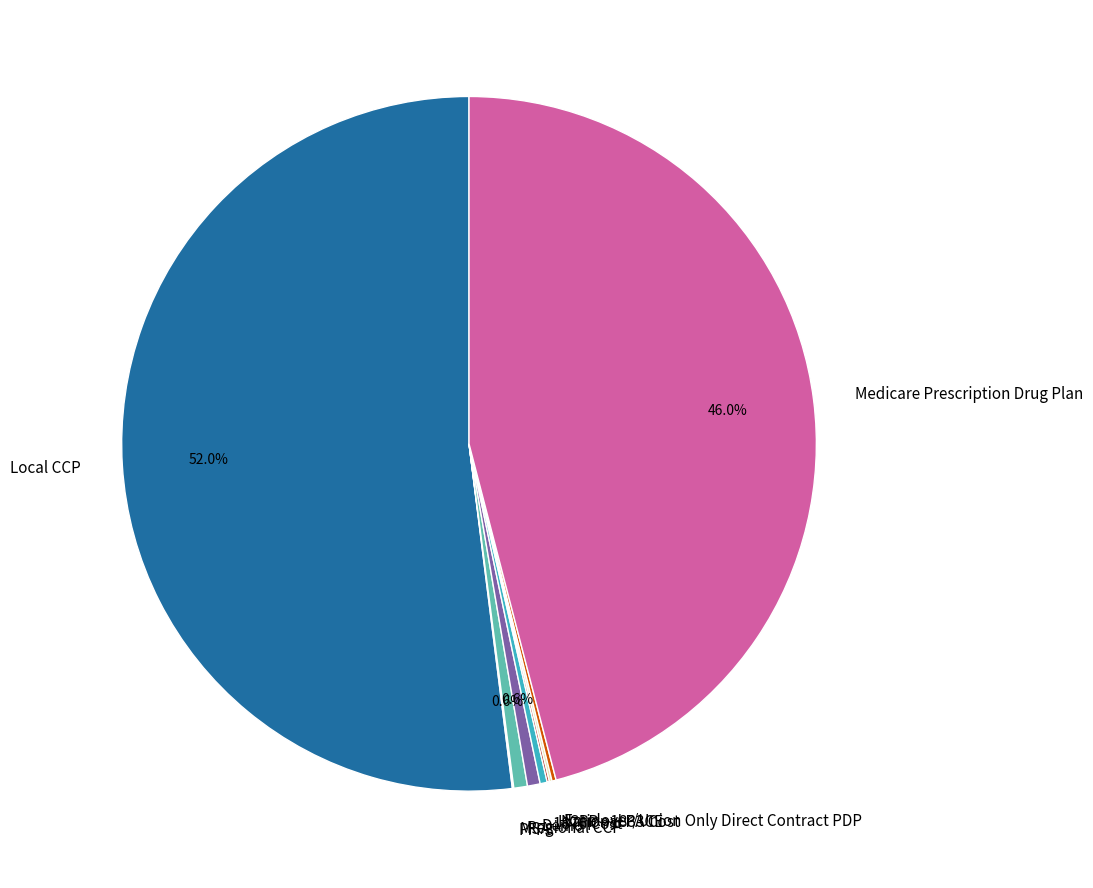

To the nearest percent, what is the difference between the largest and smallest slice percentages?

52%